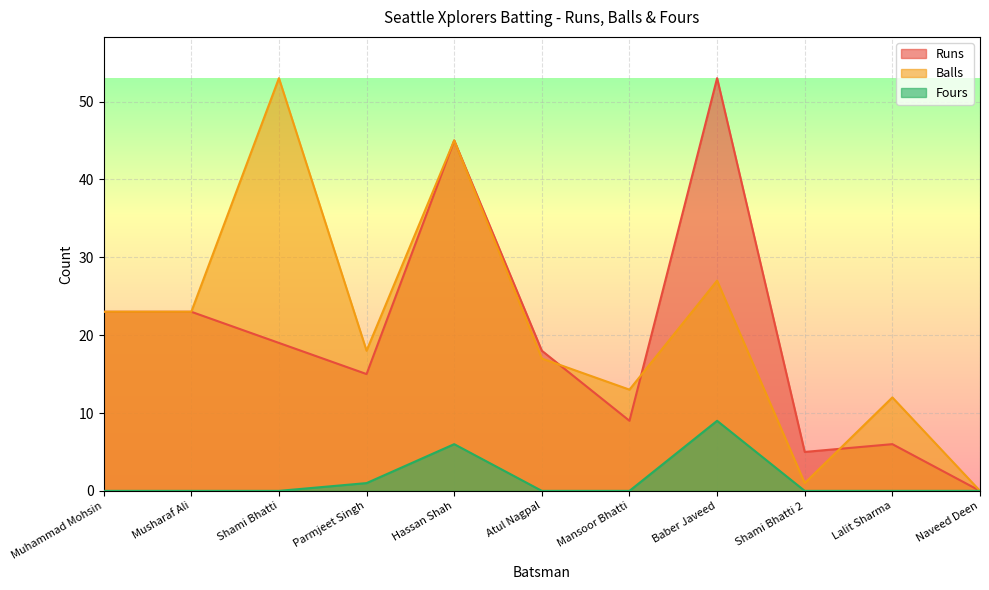

At which label is Balls closest to 26?

Baber Javeed